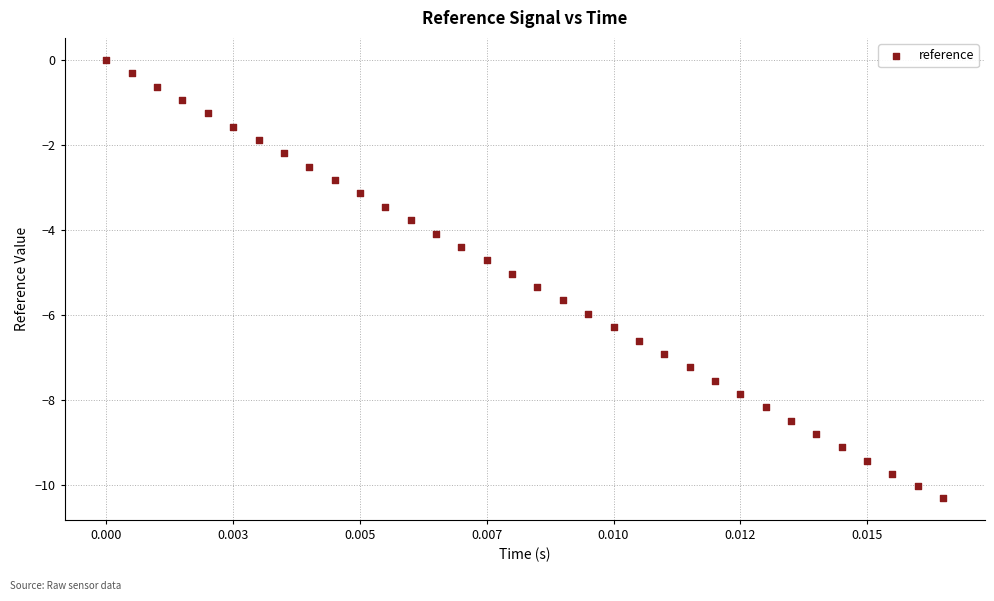

What is the range of Y values (max minus min)?

10.3